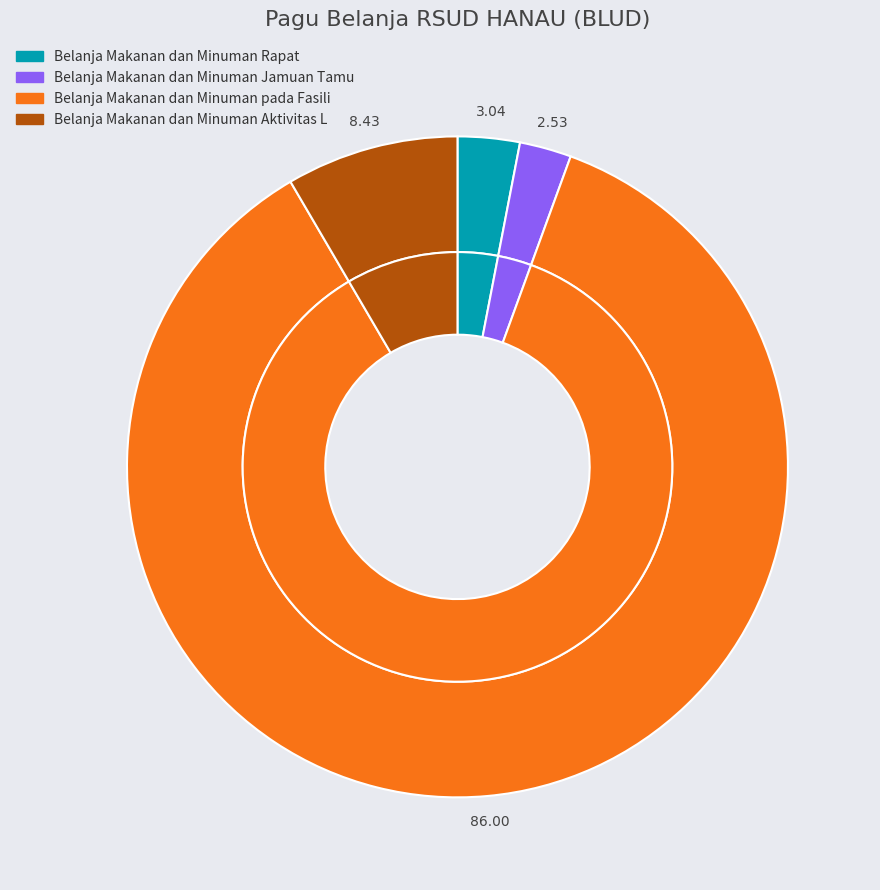

Combined, what portion of the pie is 38945797 and 38945791?

11.0%